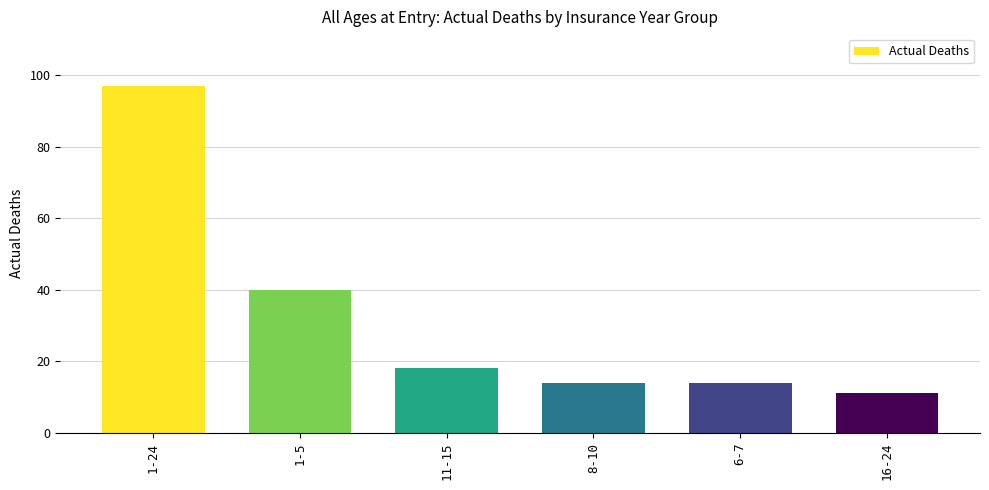

True or false: the data shows 40 at 1-5.

True